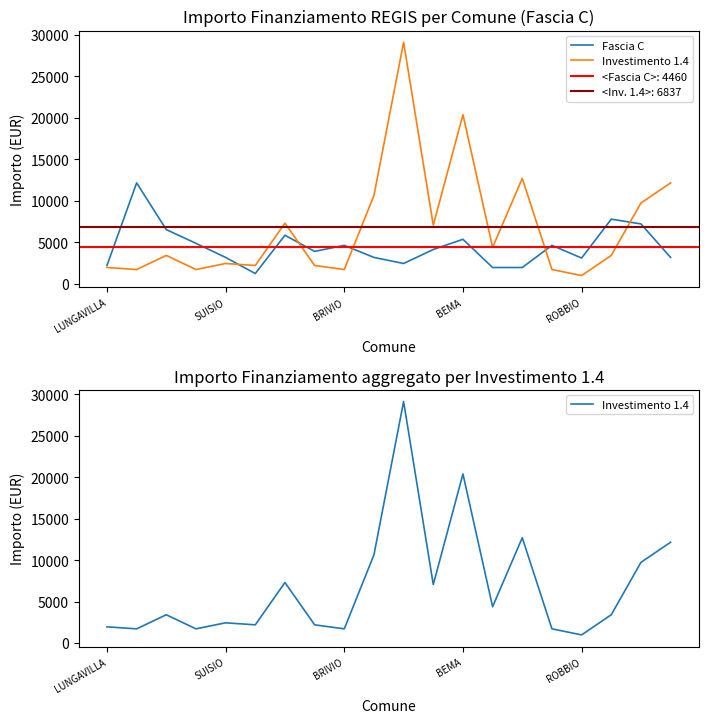

What is the sum of the Investimento 1.4 values at 14 and 12?

33075